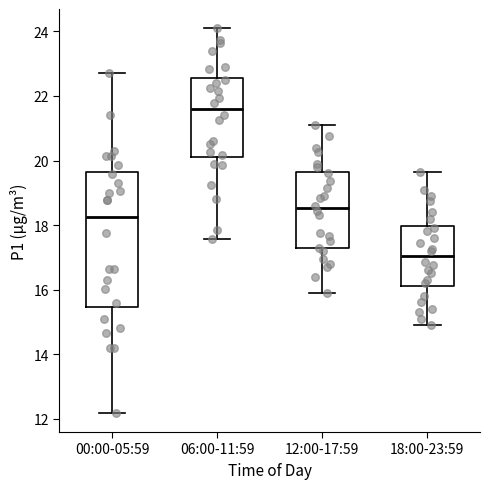

Reading left to right, read every box against the y-axis: the position of its median line, the range the box covers, and the ends of its whiskers. The values are not printed on the chart, so give them approximately, as read against the axis.

00:00-05:59: median 18.2, box 15.4 to 19.6, whiskers 12.2 to 22.8
06:00-11:59: median 21.6, box 20.2 to 22.6, whiskers 17.6 to 24.2
12:00-17:59: median 18.6, box 17.2 to 19.6, whiskers 16.0 to 21.2
18:00-23:59: median 17.0, box 16.2 to 18.0, whiskers 15.0 to 19.6